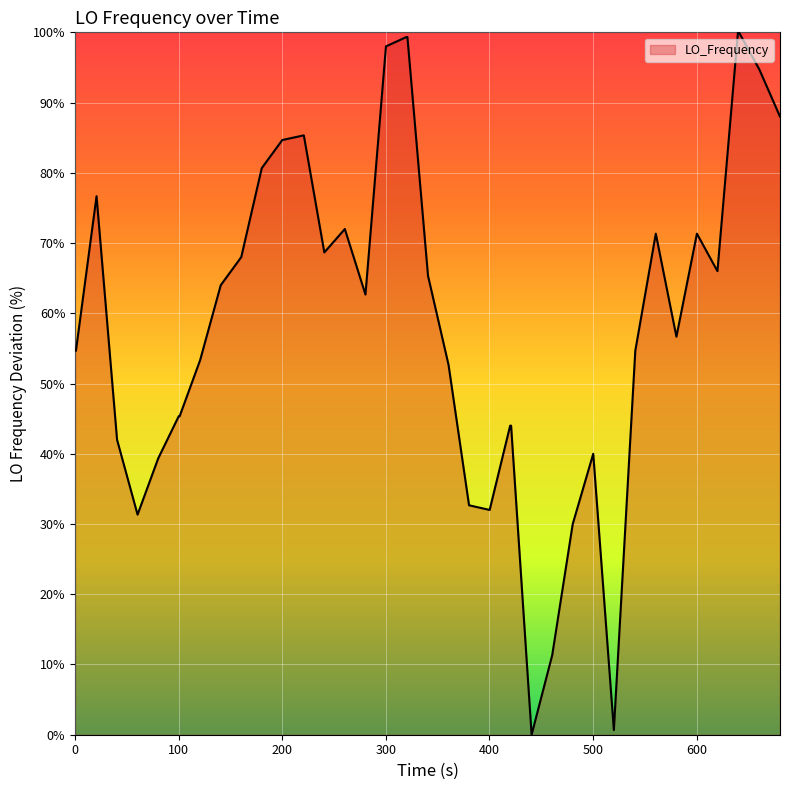

How many positive values are there?

39